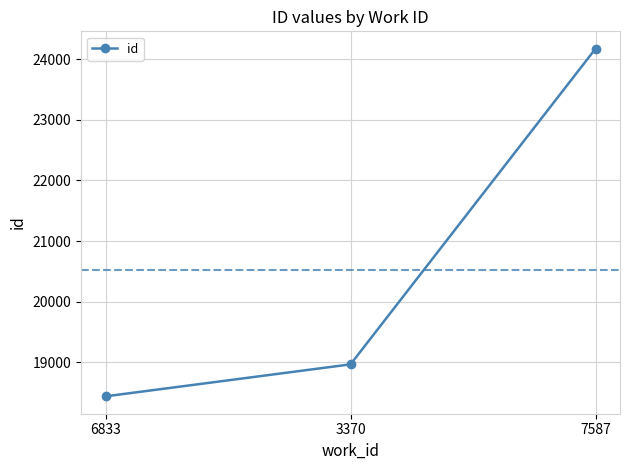

What is the average value?

20526